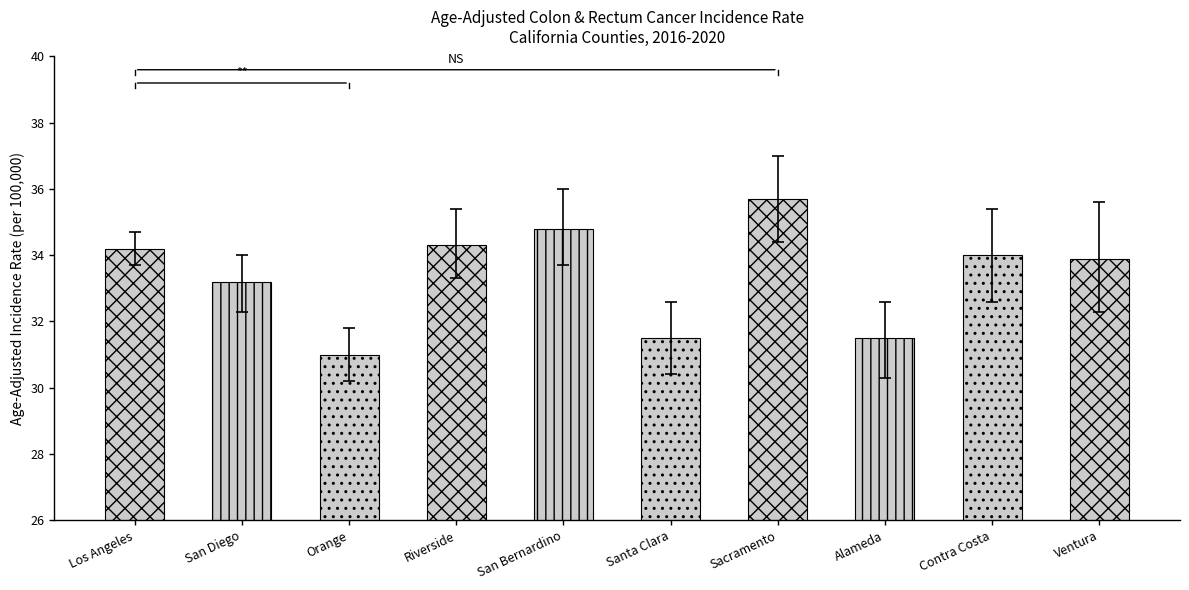

What position from the left is Santa Clara?

6